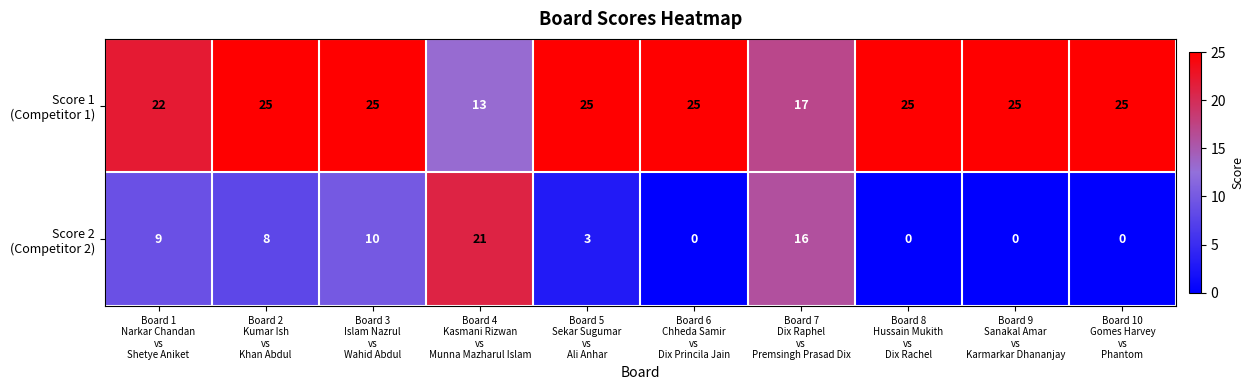

What is the greatest value displayed?

25